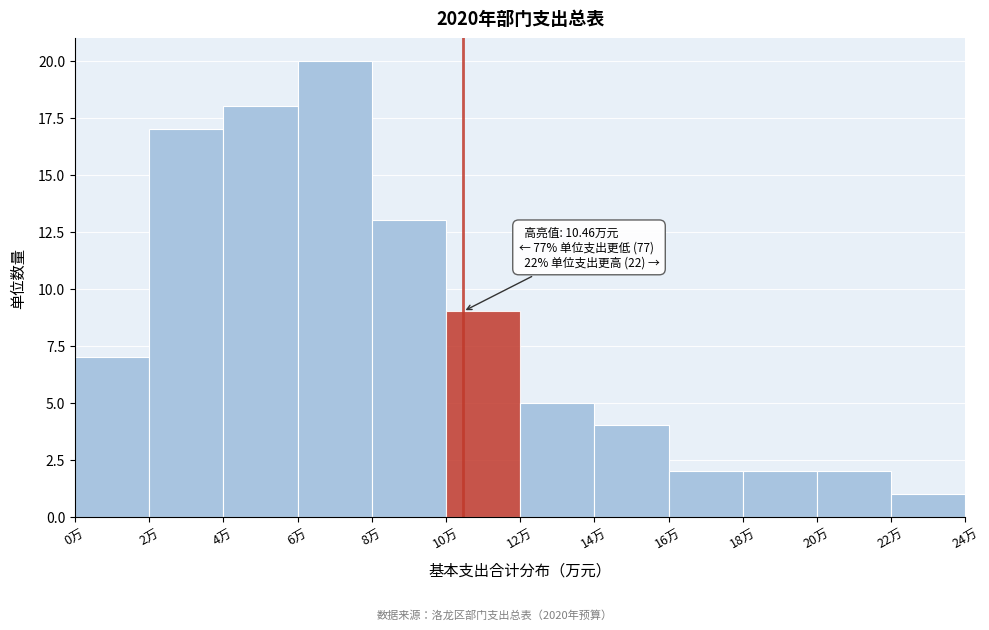

Over which range of the x-axis is the bar tallest?

6 to 8